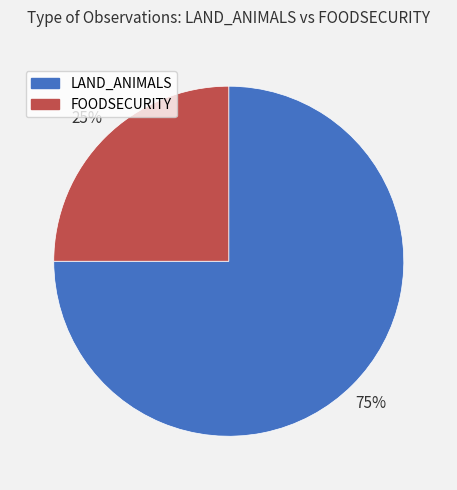

To the nearest percent, what percentage of the pie is LAND_ANIMALS?

75%